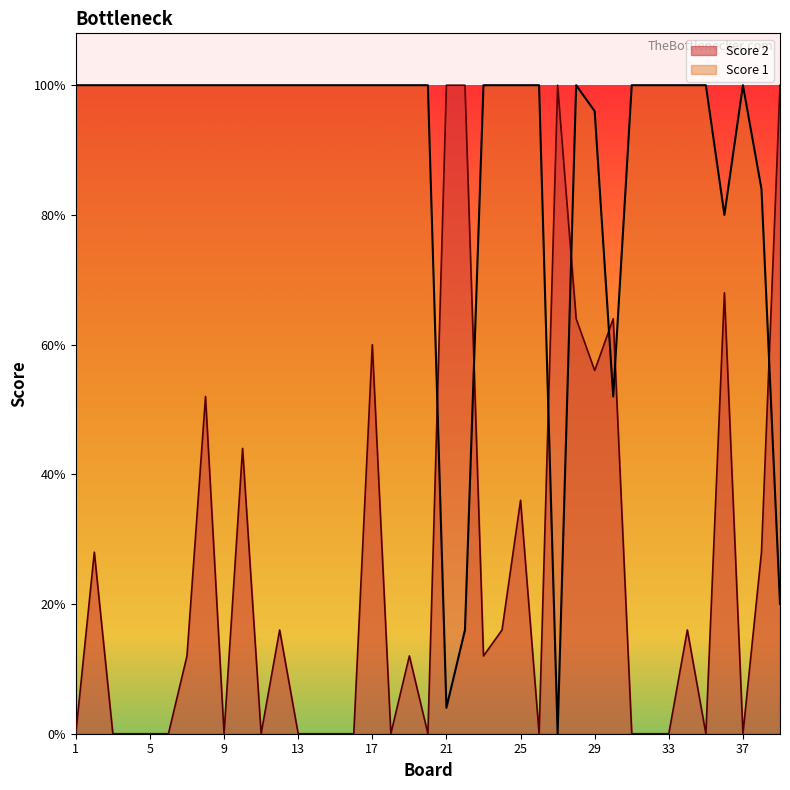

Reading left to right, what are all the values shown in this chart?

Score 1: 25	25	25	25	25	25	25	25	25	25	25	25	25	25	25	25	25	25	25	25	1	4	25	25	25	25	0	25	24	13	25	25	25	25	25	20	25	21	5
Score 2: 0	7	0	0	0	0	3	13	0	11	0	4	0	0	0	0	15	0	3	0	25	25	3	4	9	0	25	16	14	16	0	0	0	4	0	17	0	7	25